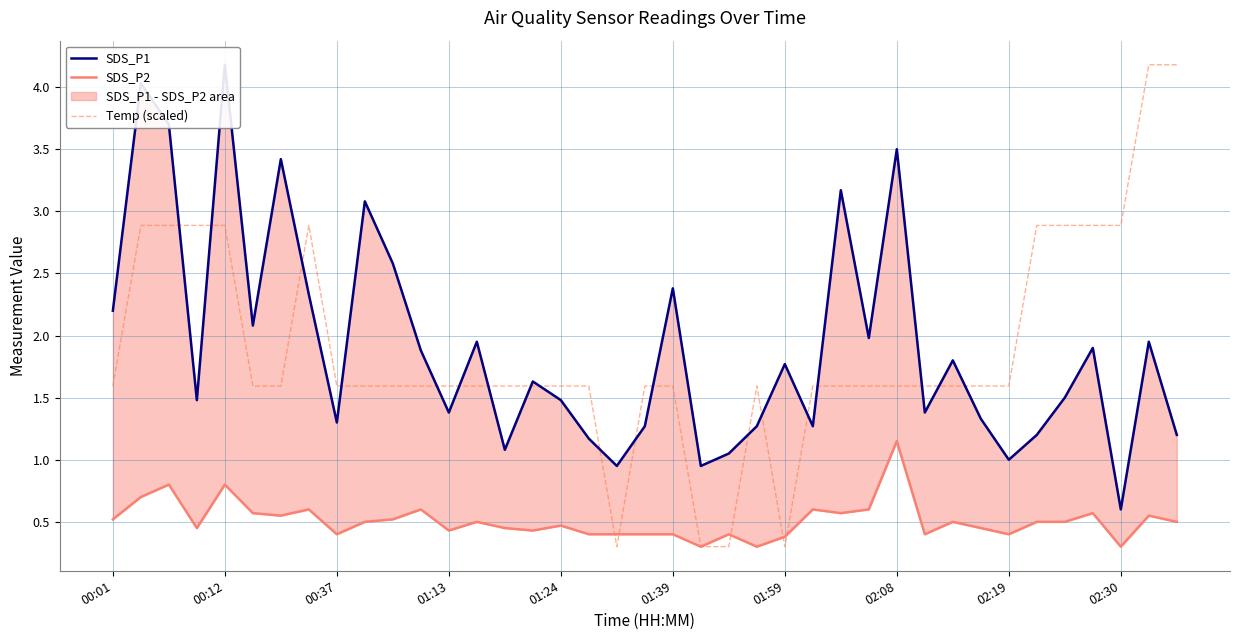

The Temp (scaled) series shows 0.4 at 18. True or false?

False